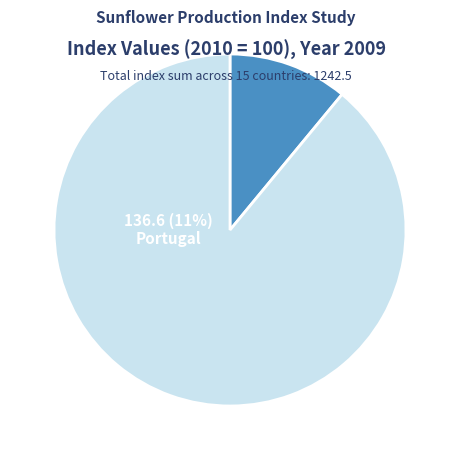

Does Switzerland account for over 50% of the chart?

No